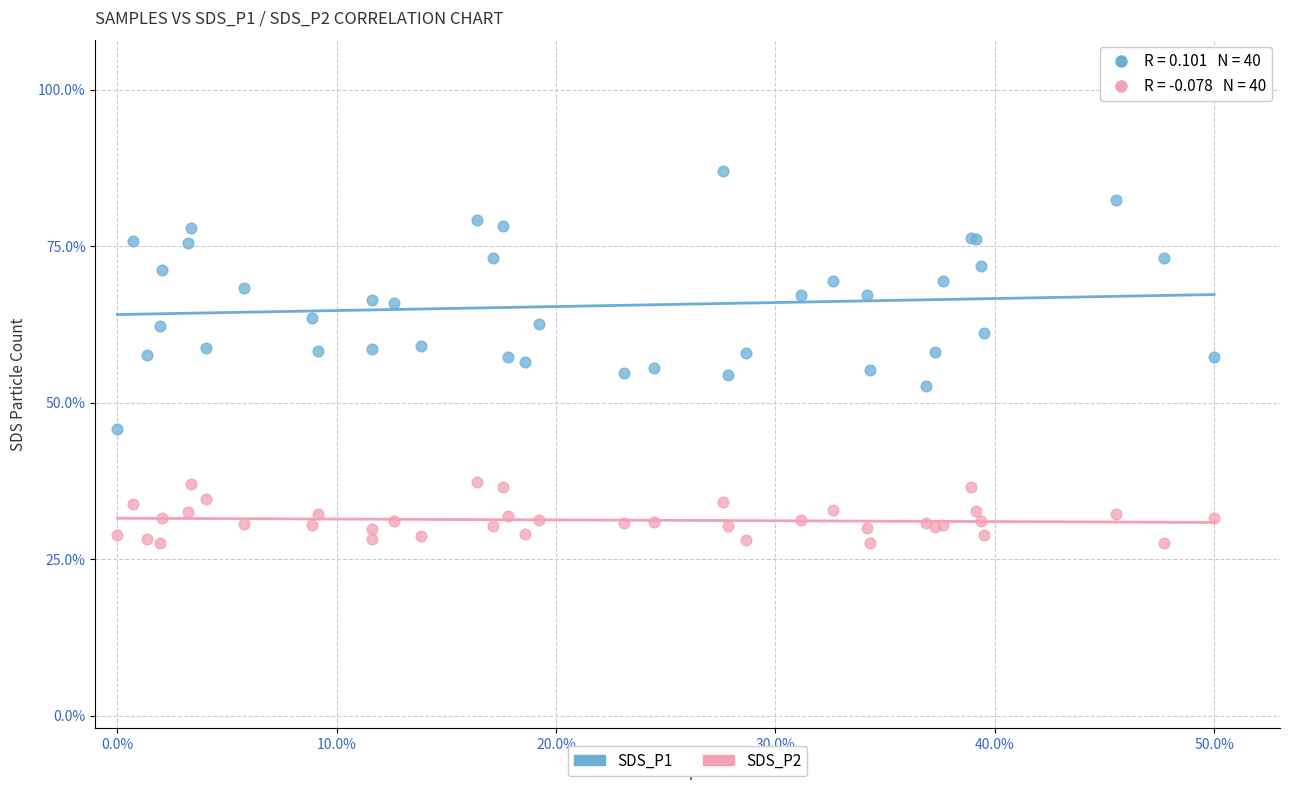

Which series reaches the maximum Y coordinate?

SDS_P1